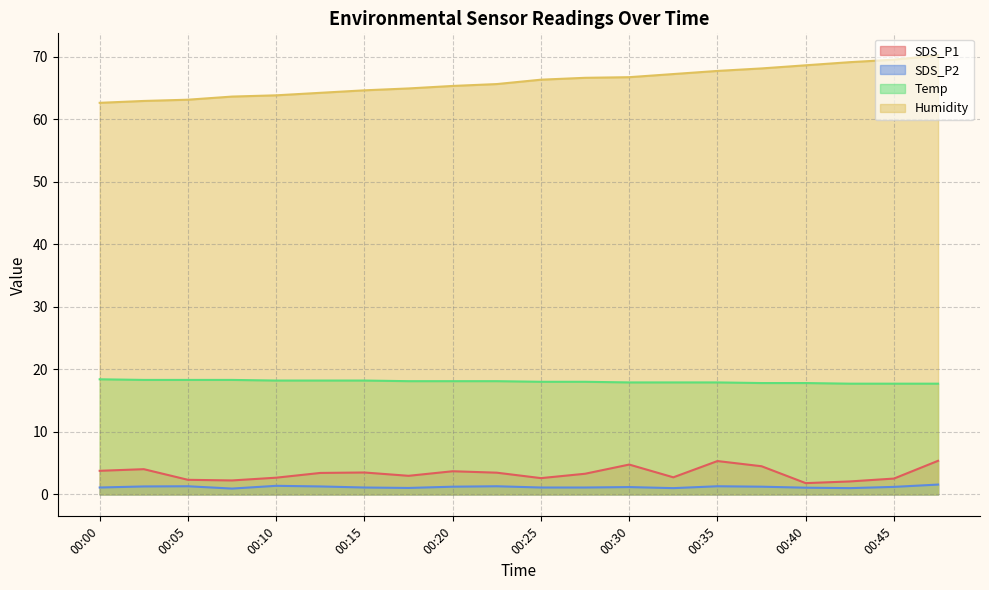

Where does the Temp series first go above 18?

00:00